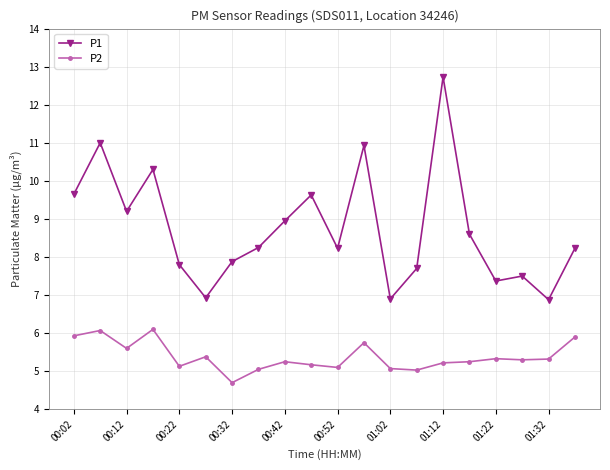

What is the minimum value for P1?

6.9